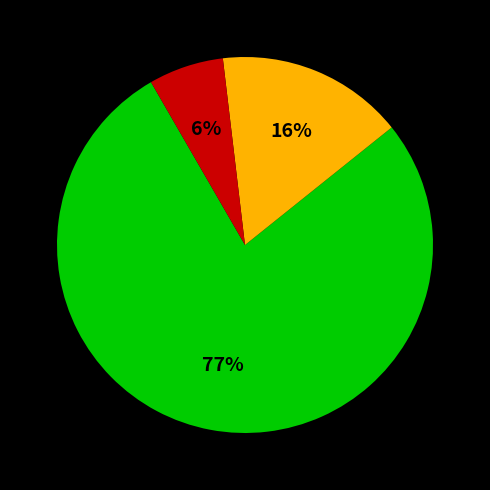

Does any single category account for the majority?

Yes